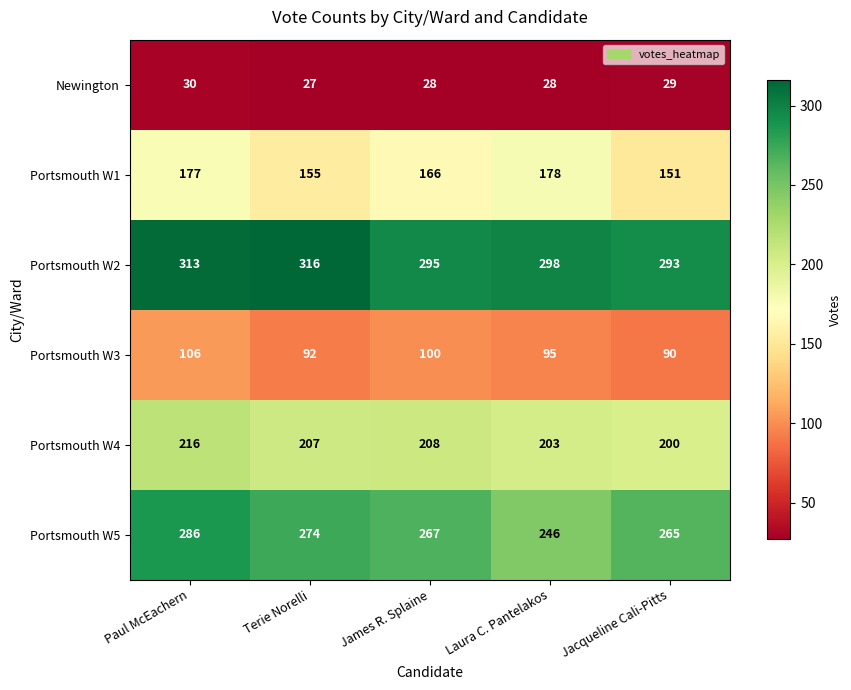

At James R. Splaine, list the series in order from largest to smallest.

Portsmouth W2, Portsmouth W5, Portsmouth W4, Portsmouth W1, Portsmouth W3, Newington